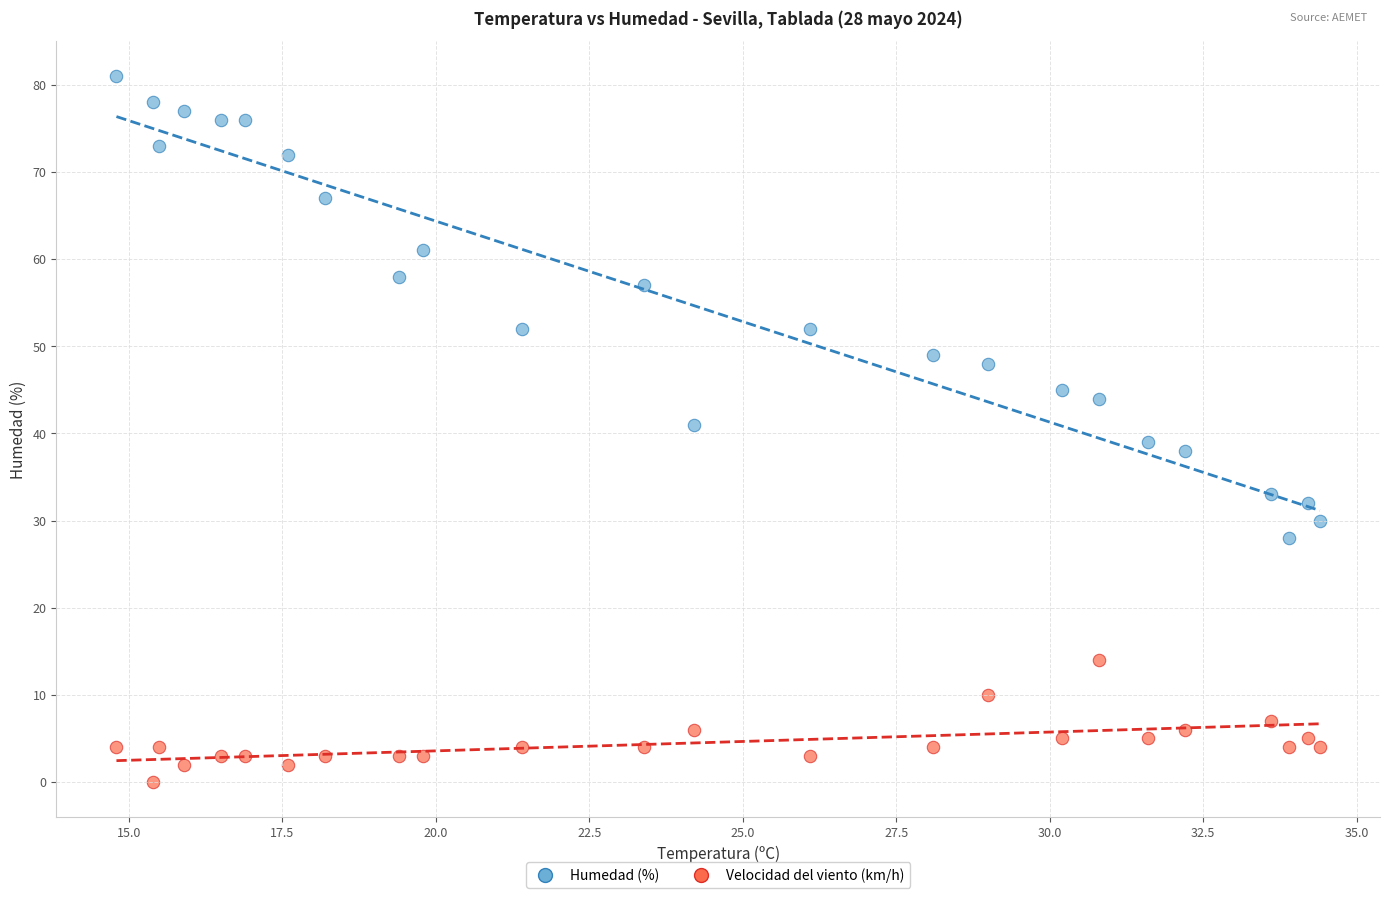

Which series reaches the minimum Y coordinate?

Velocidad del viento (km/h)